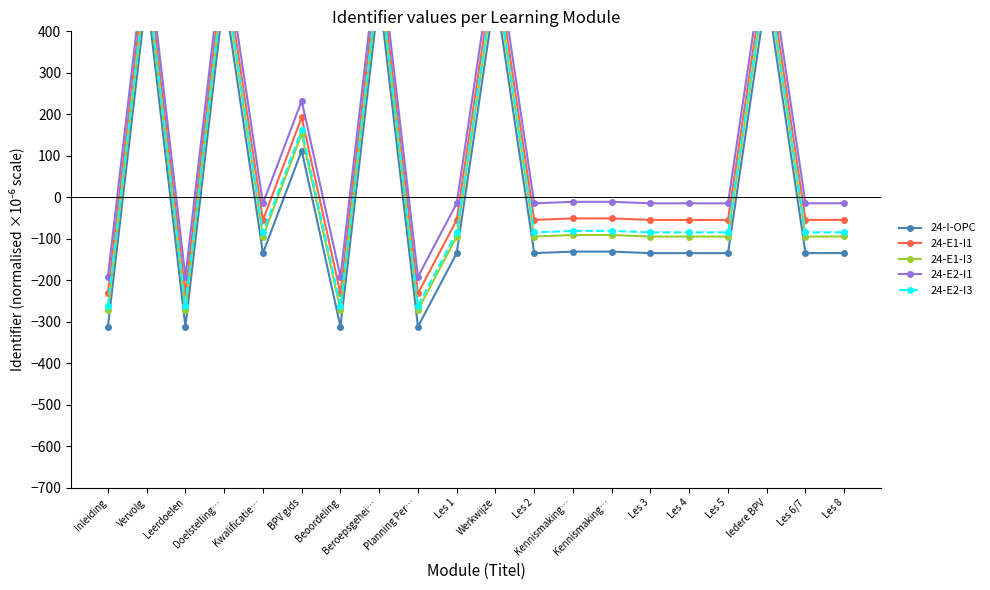

Reading left to right, list all the values displayed in this chart.

24-I-OPC: -311.5	492.6	-311.5	492.6	-134.7	112.6	-311.5	492.7	-311.5	-134.4	495.7	-134.4	-130.8	-130.7	-134.4	-134.4	-134.4	496.6	-134.4	-134.3
24-E1-I1: -231.5	572.6	-231.5	572.6	-54.7	192.6	-231.5	572.7	-231.5	-54.4	575.7	-54.4	-50.8	-50.7	-54.4	-54.4	-54.4	576.6	-54.4	-54.3
24-E1-I3: -271.5	532.6	-271.5	532.6	-94.7	152.6	-271.5	532.7	-271.5	-94.4	535.7	-94.4	-90.8	-90.7	-94.4	-94.4	-94.4	536.6	-94.4	-94.3
24-E2-I1: -191.5	612.6	-191.5	612.6	-14.7	232.6	-191.5	612.7	-191.5	-14.4	615.7	-14.4	-10.8	-10.7	-14.4	-14.4	-14.4	616.6	-14.4	-14.3
24-E2-I3: -261.5	542.6	-261.5	542.6	-84.7	162.6	-261.5	542.7	-261.5	-84.4	545.7	-84.4	-80.8	-80.7	-84.4	-84.4	-84.4	546.6	-84.4	-84.3